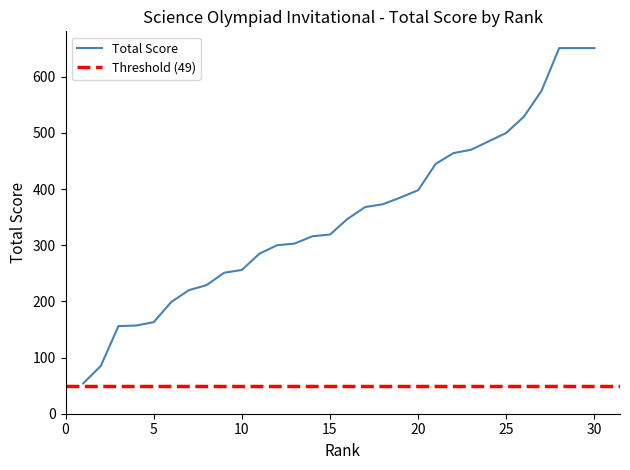

True or false: the data shows 999 at 27.

False